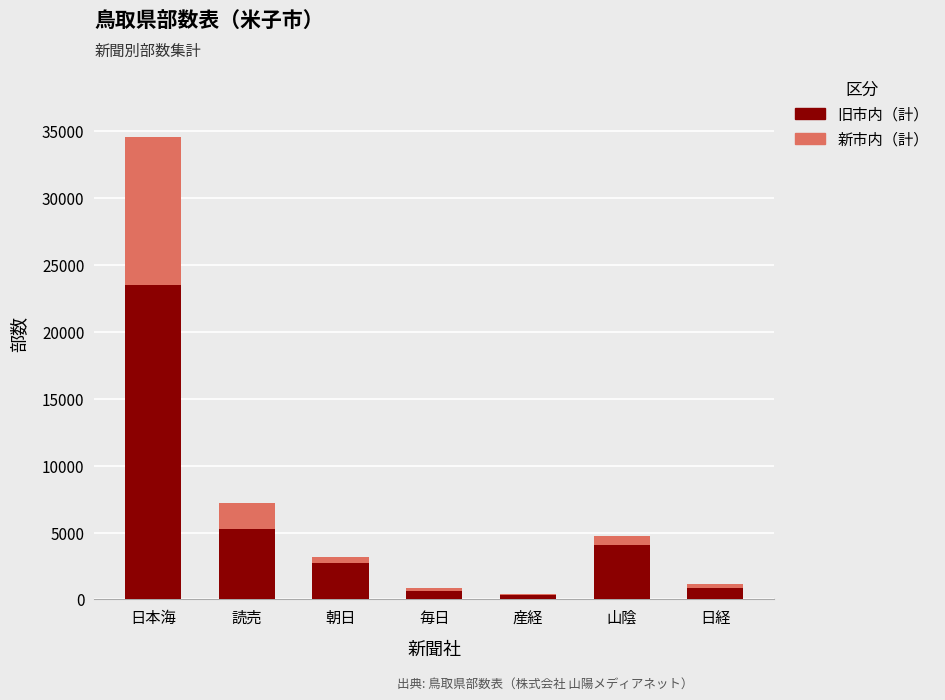

The 旧市内（計） series shows 5250 at 読売. True or false?

True